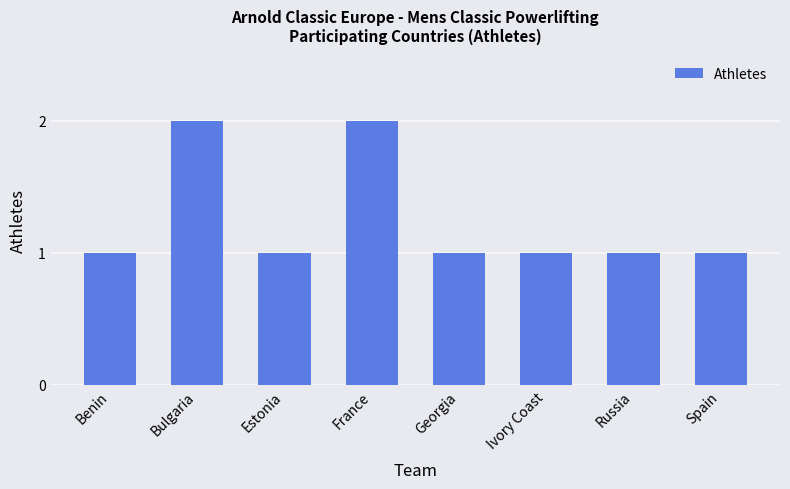

What is the sum of all values?

10